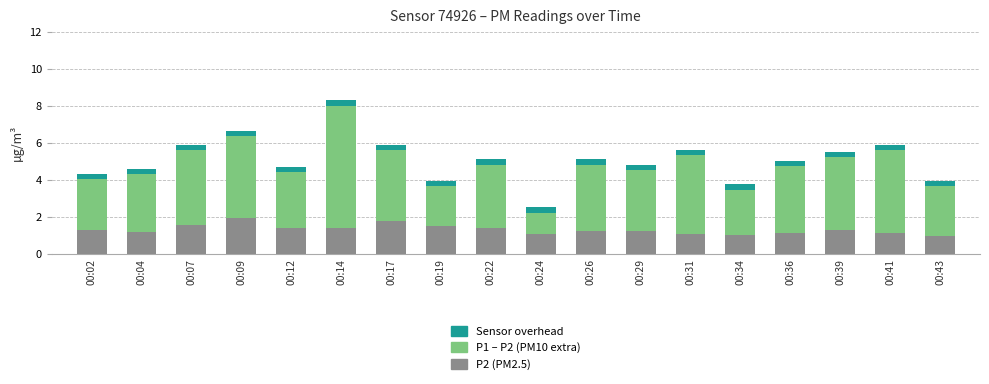

The P2 (PM2.5) series shows 1.4 at 00:22. True or false?

True